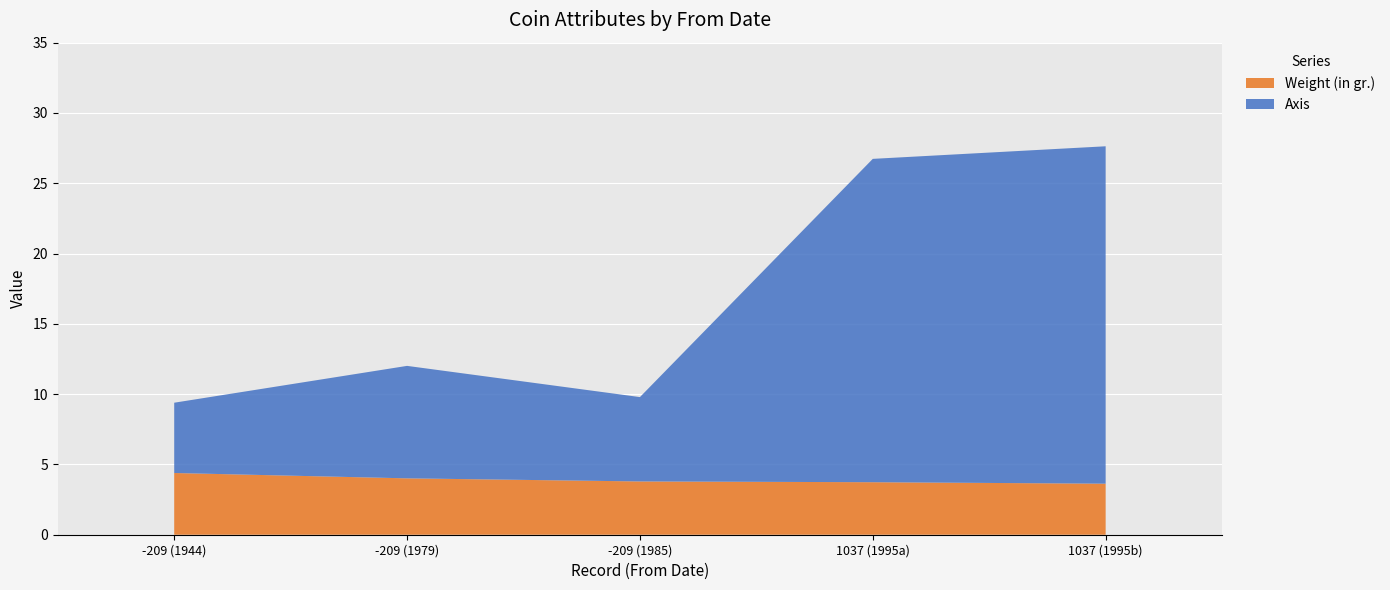

Reading left to right, extract all data points from this chart.

Weight (in gr.): -209=4.4	-209=4.0	-209=3.8	1037=3.7	1037=3.6
Axis: -209=5.0	-209=8.0	-209=6.0	1037=23.0	1037=24.0